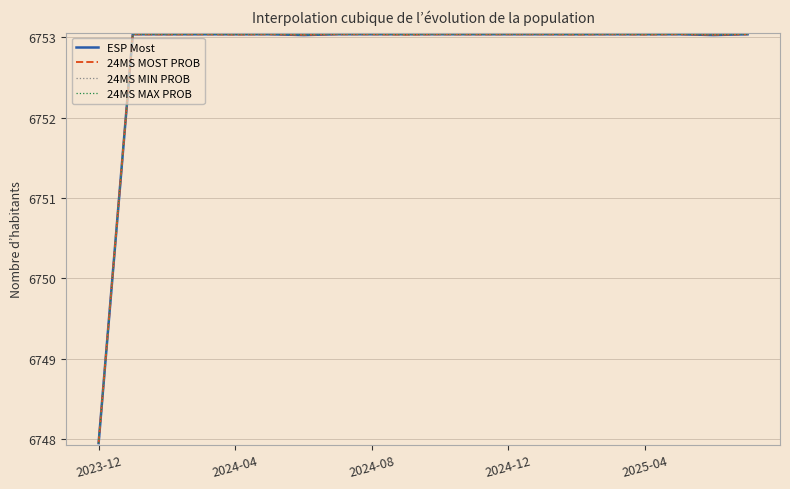

At which category is the sum across all series the highest?

2024-04